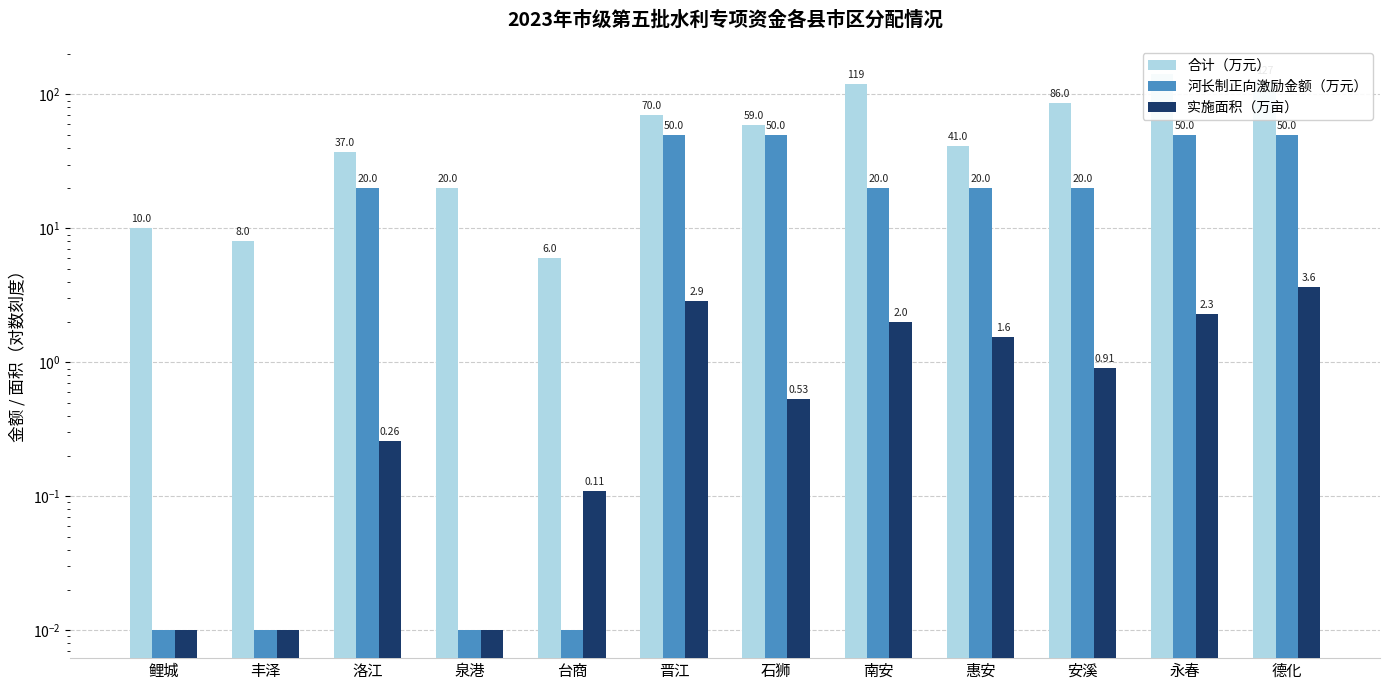

The 河长制正向激励金额（万元） series shows 0.0 at 泉港. True or false?

True